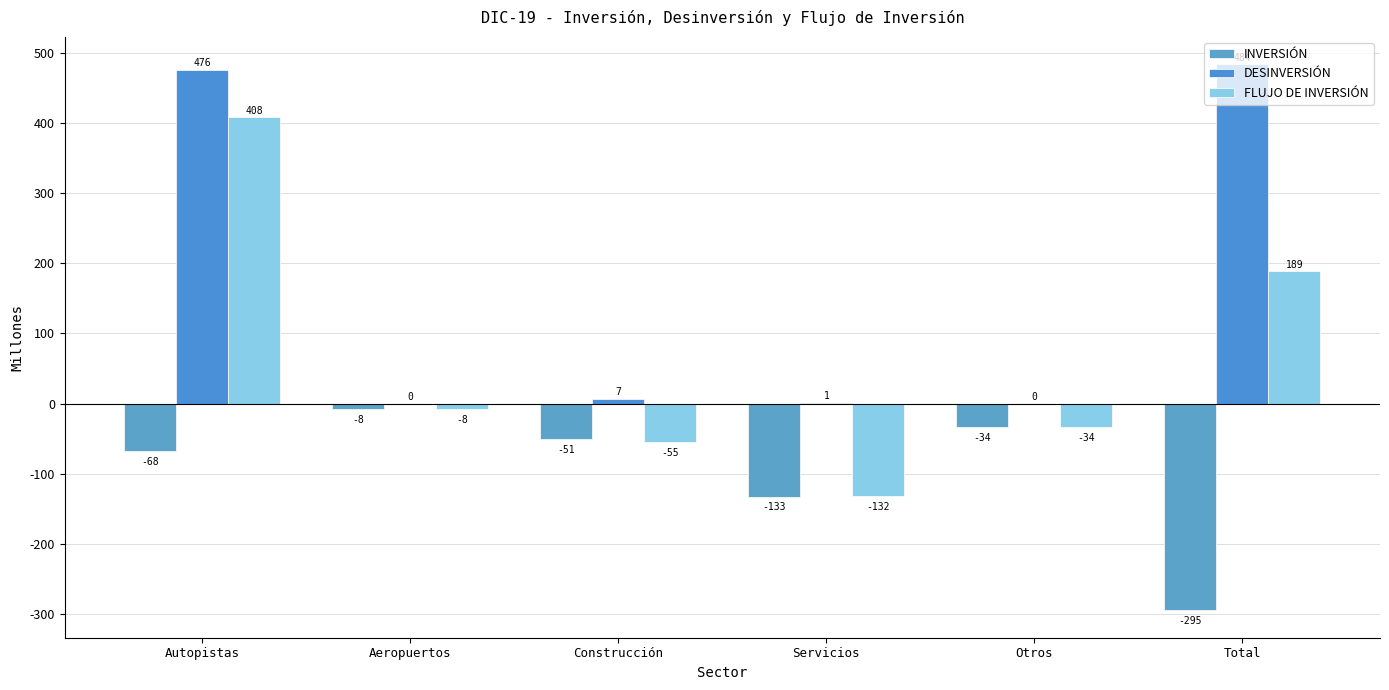

List the labels in order of FLUJO DE INVERSIÓN value, smallest first.

Servicios, Construcción, Otros, Aeropuertos, Total, Autopistas